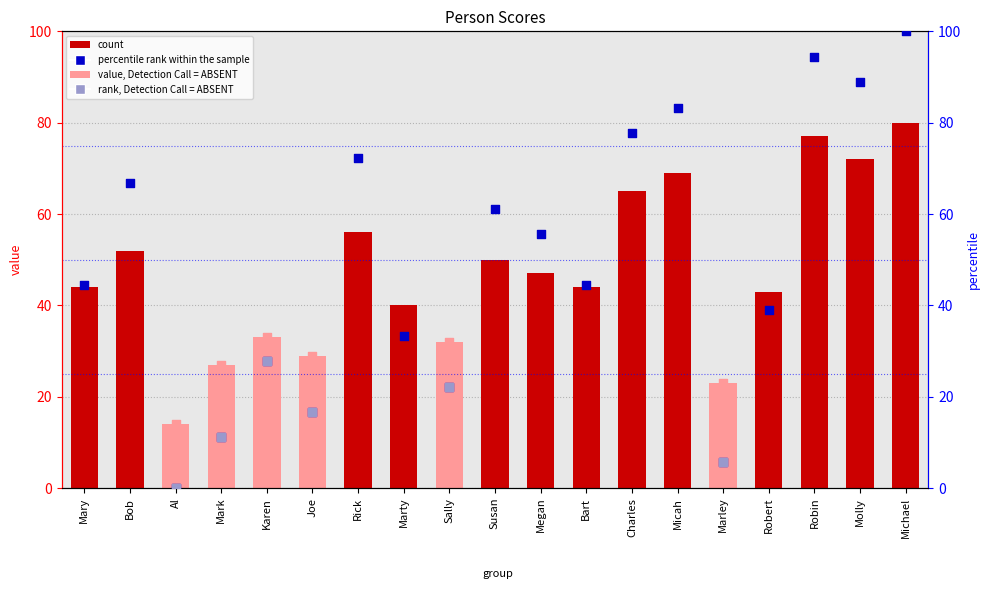

At how many categories does at least one series exceed 66?

7